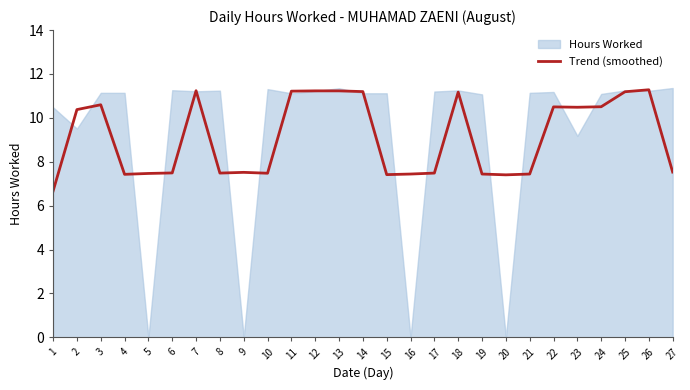

How many data points does each series have?

27